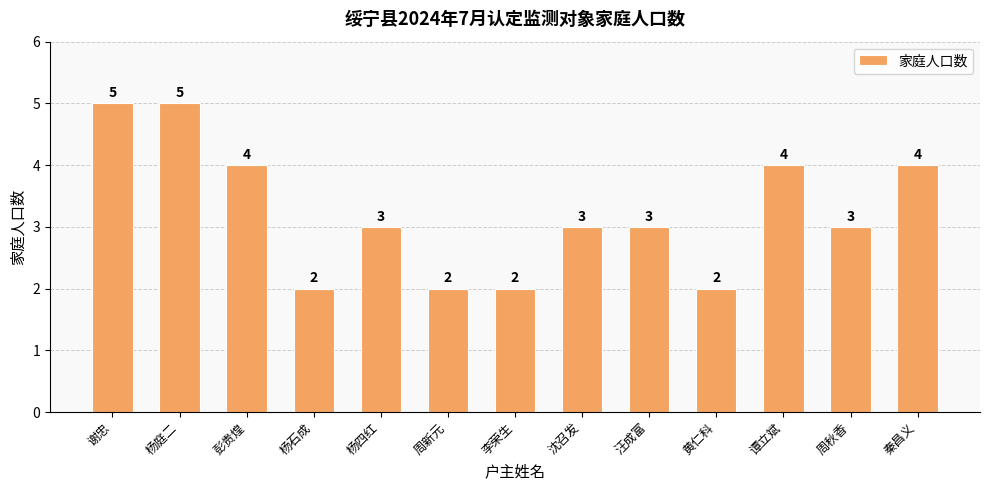

What is the minimum value shown in the chart?

2